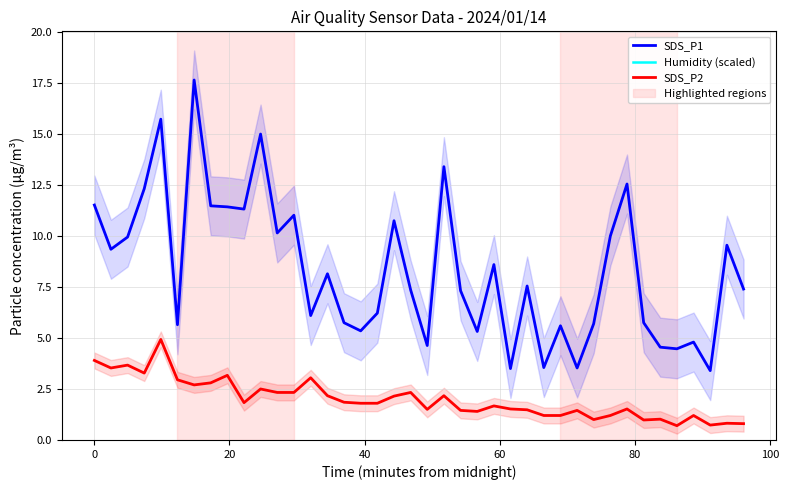

Count the number of categories in the chart.

40